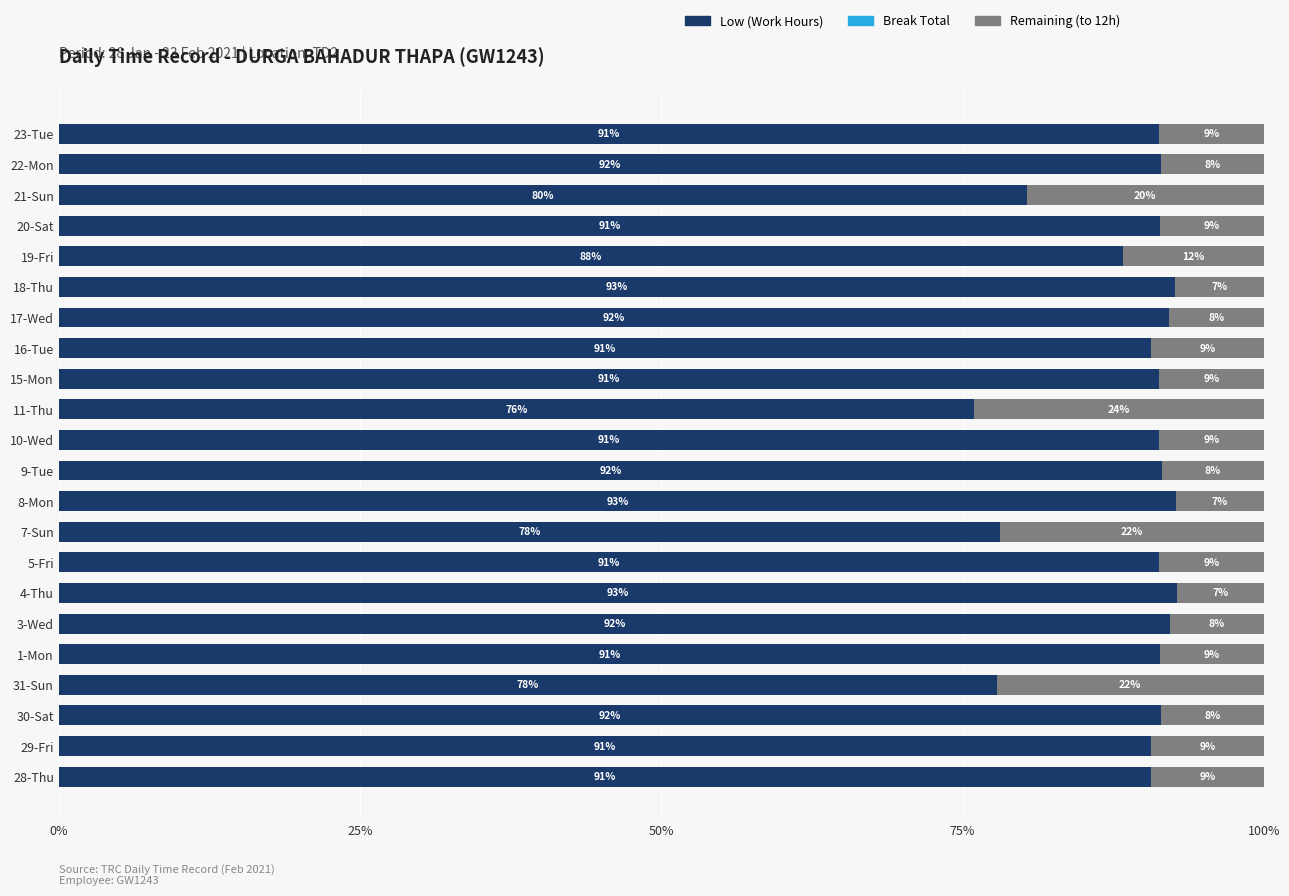

What is the total value across all series at 20-Sat?

100.0